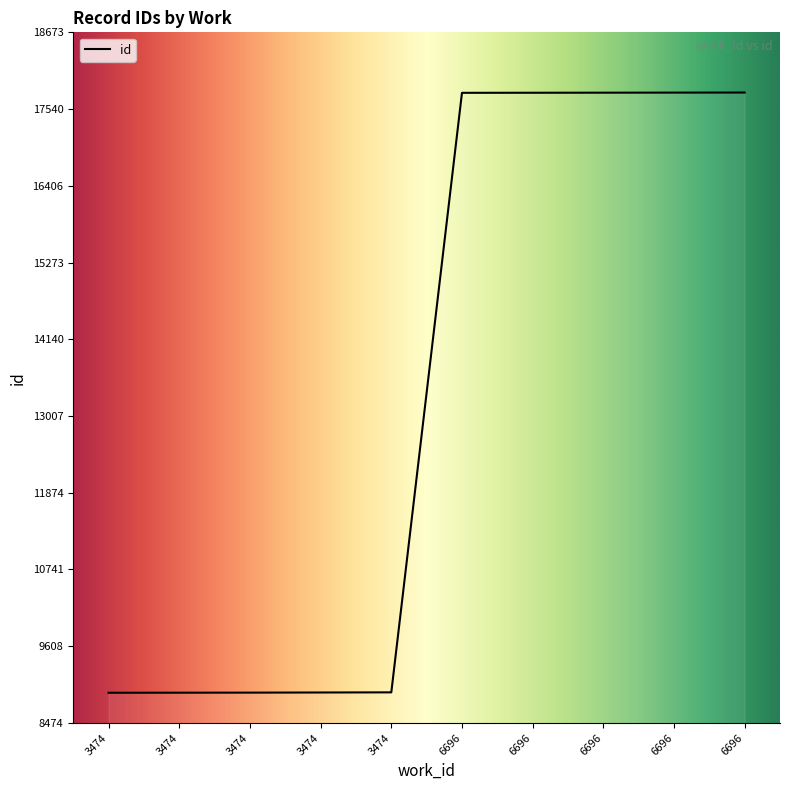

Which category has the lowest value across all series?

3474